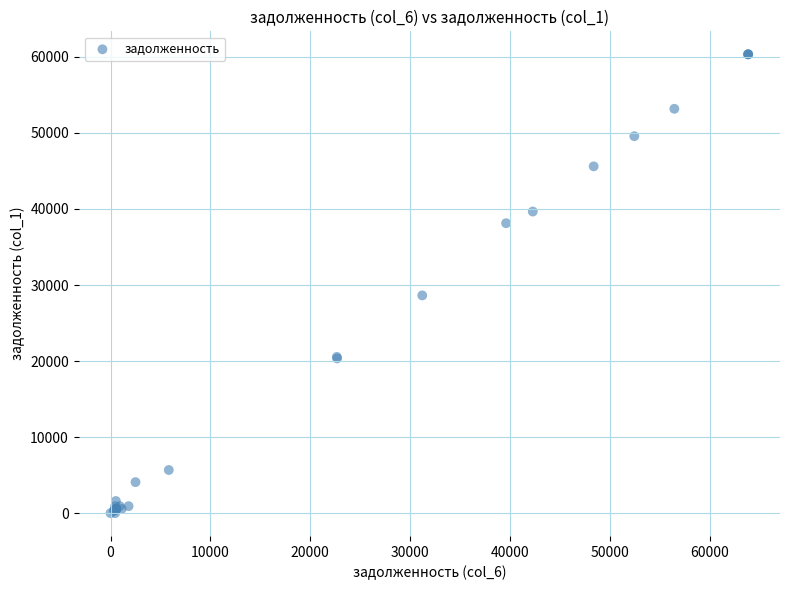

What Y value in the scatter plot is closest to 30171?

28630.1